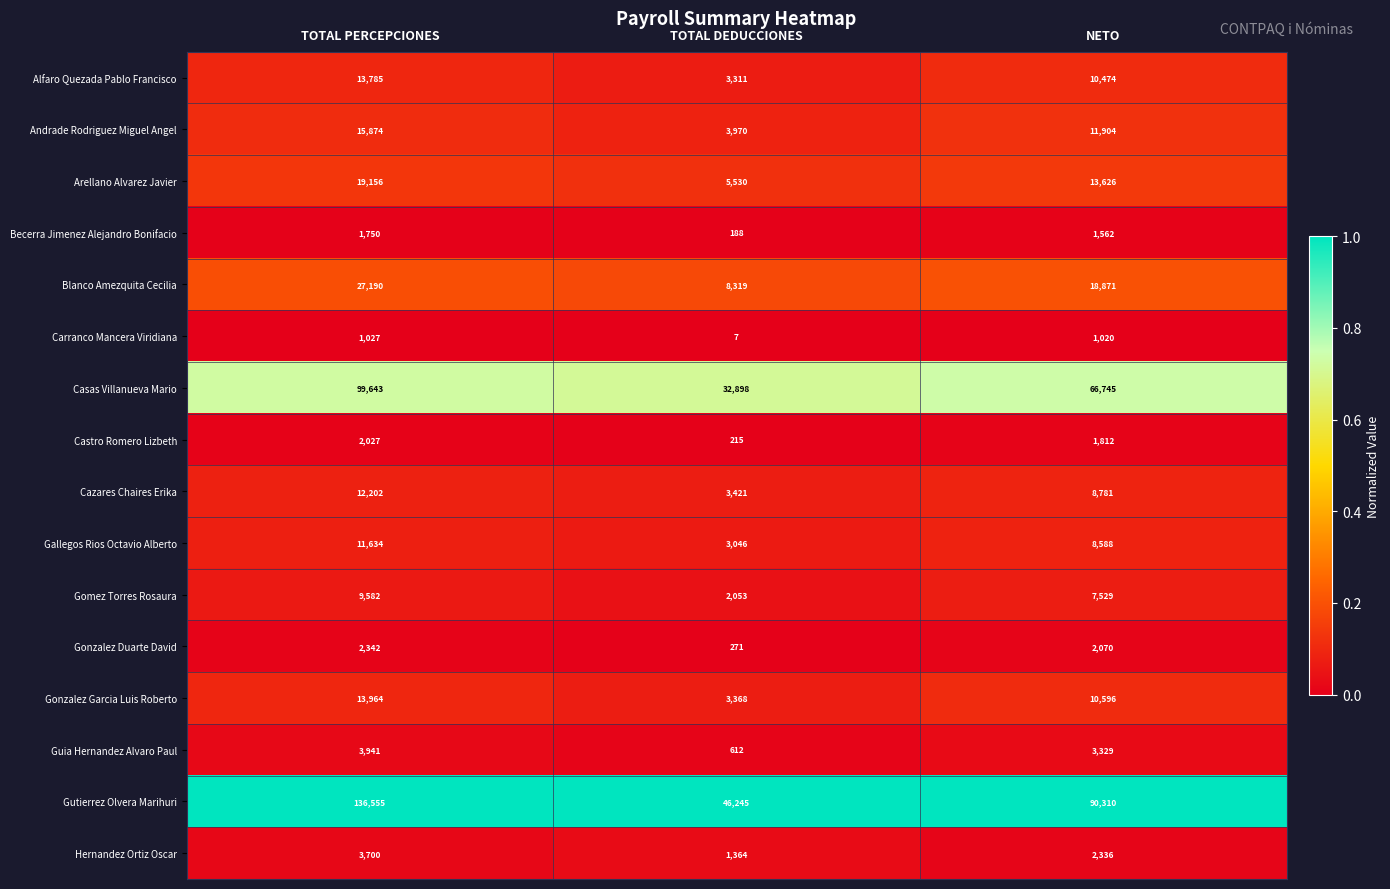

Rank the categories by Blanco Amezquita Cecilia value from lowest to highest.

TOTAL DEDUCCIONES, NETO, TOTAL PERCEPCIONES